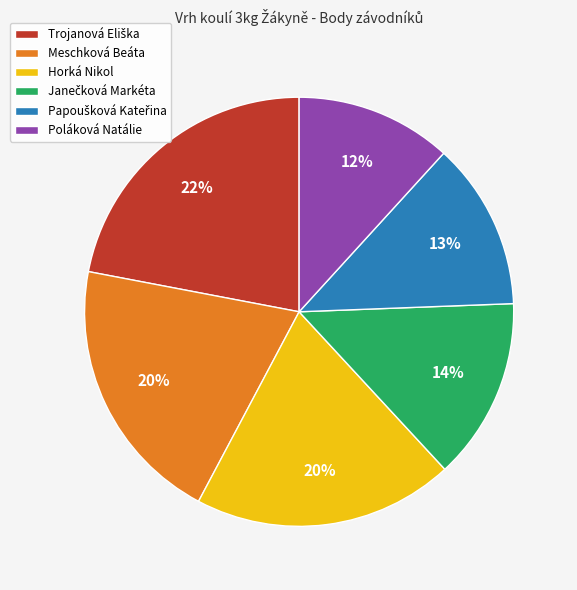

The Poláková Natálie slice represents 22% of the pie. True or false?

False